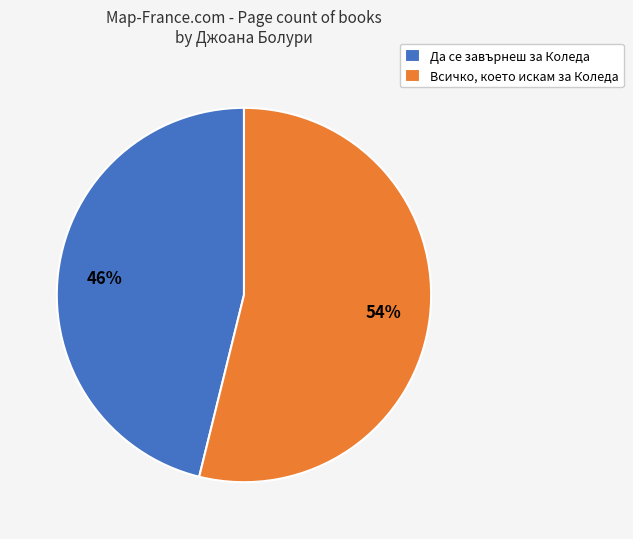

What is the majority slice?

Всичко, което искам за Коледа